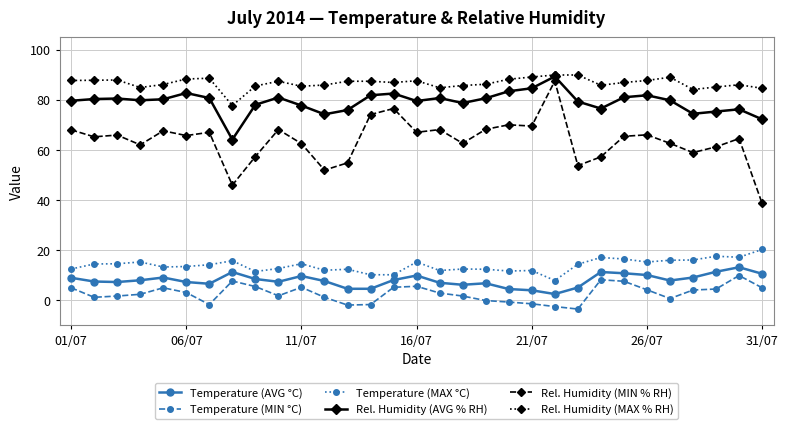

What is the highest value of the Temperature (MAX °C) series?

20.3